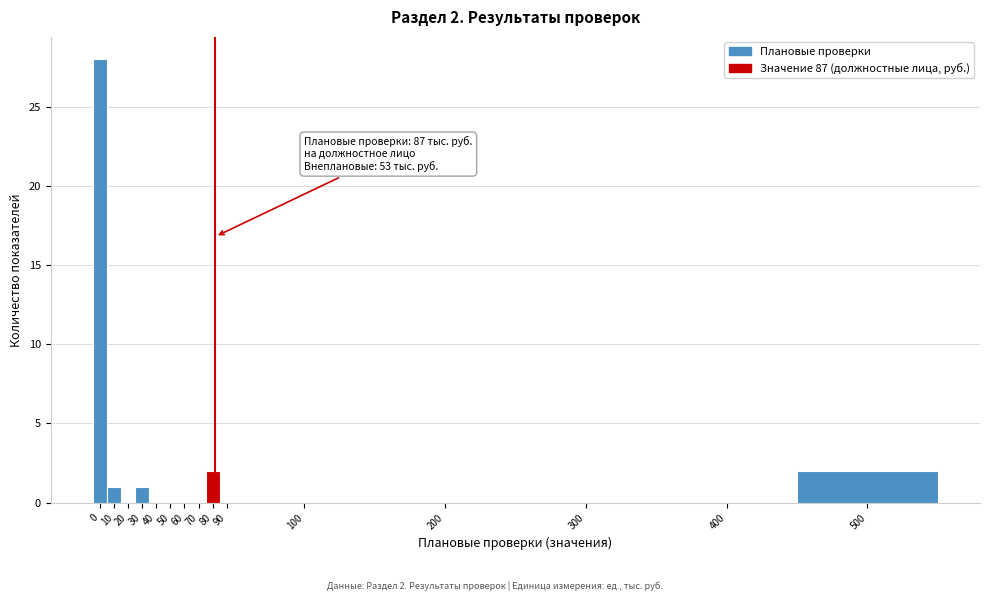

Reading right to left, list all the values displayed in this chart.

500=2	400=0	300=0	200=0	100=0	90=0	80=2	70=0	60=0	50=0	40=0	30=1	20=0	10=1	0=28